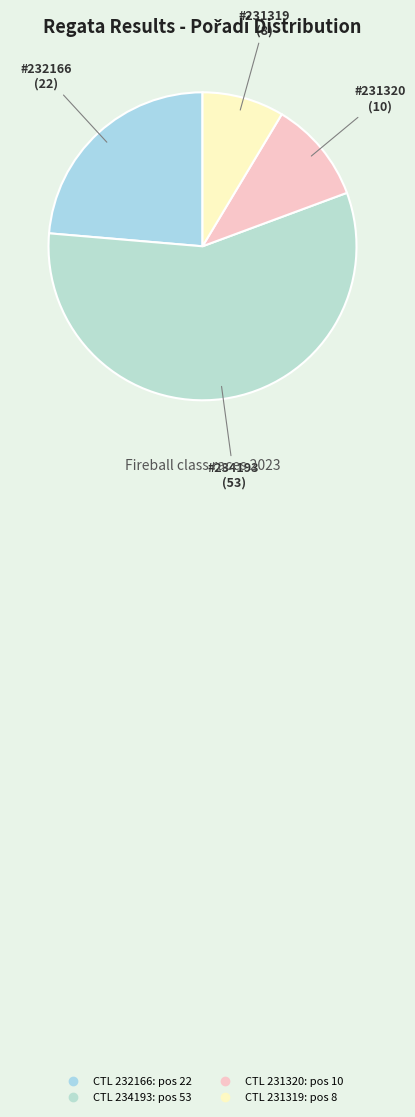

How many segments does this pie chart have?

4